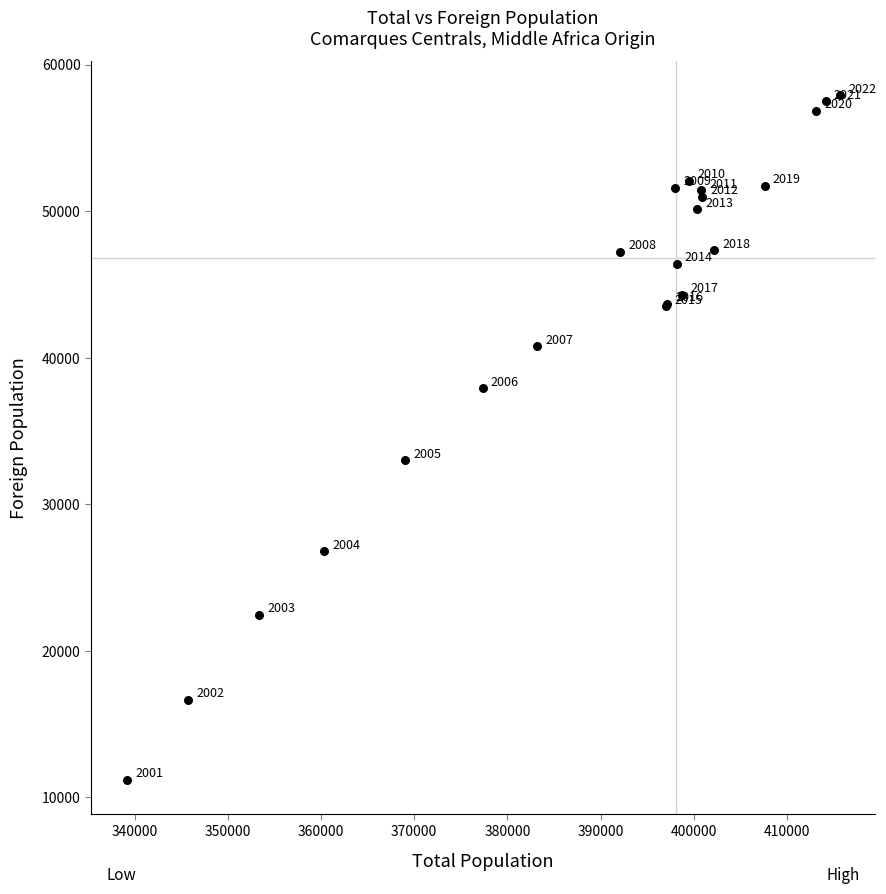

What Y value in the scatter plot is closest to 34542?

33003